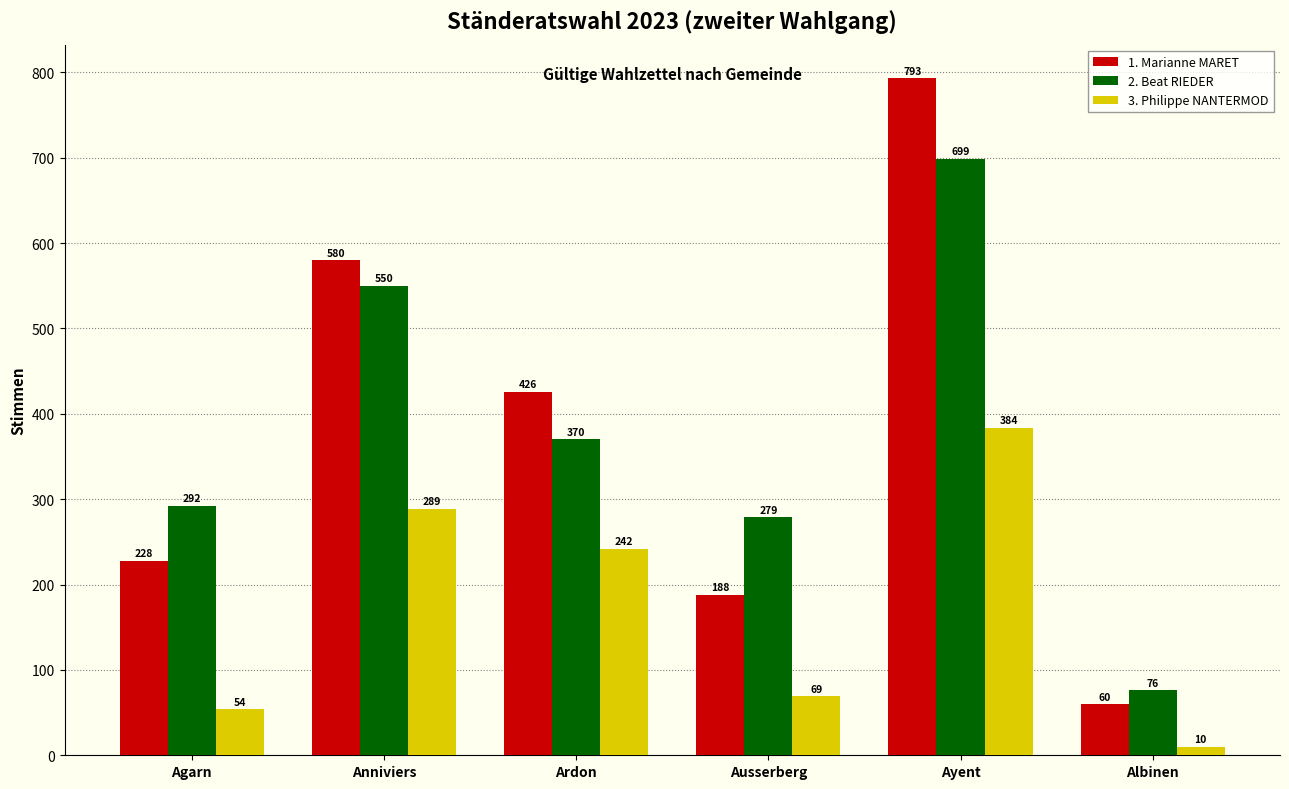

How many values in the 3. Philippe NANTERMOD series are below 242?

3